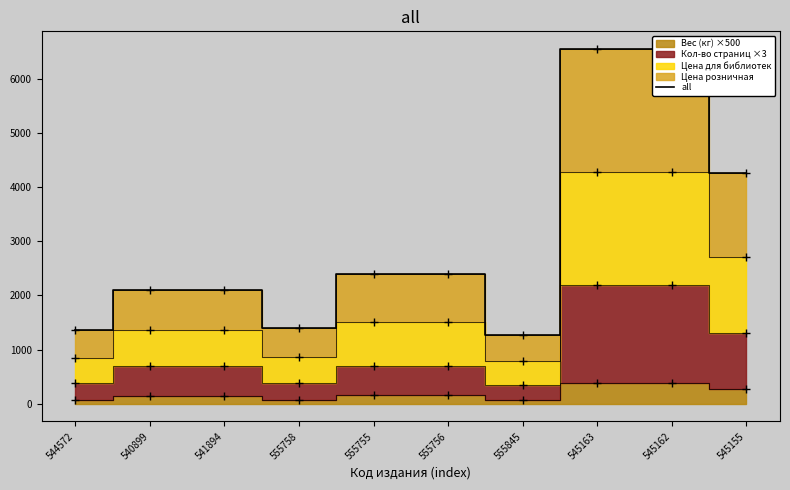

List the labels in order of value, smallest first.

555845, 544572, 555758, 540899, 541894, 555755, 555756, 545155, 545163, 545162